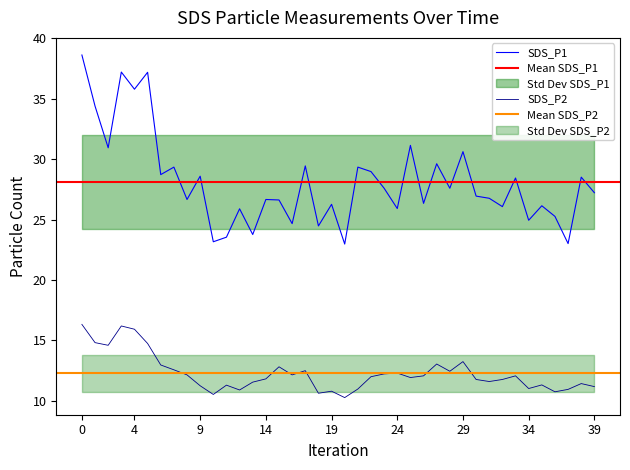

In SDS_P1, how many points are higher than both neighbors (excluding endpoints)?

15